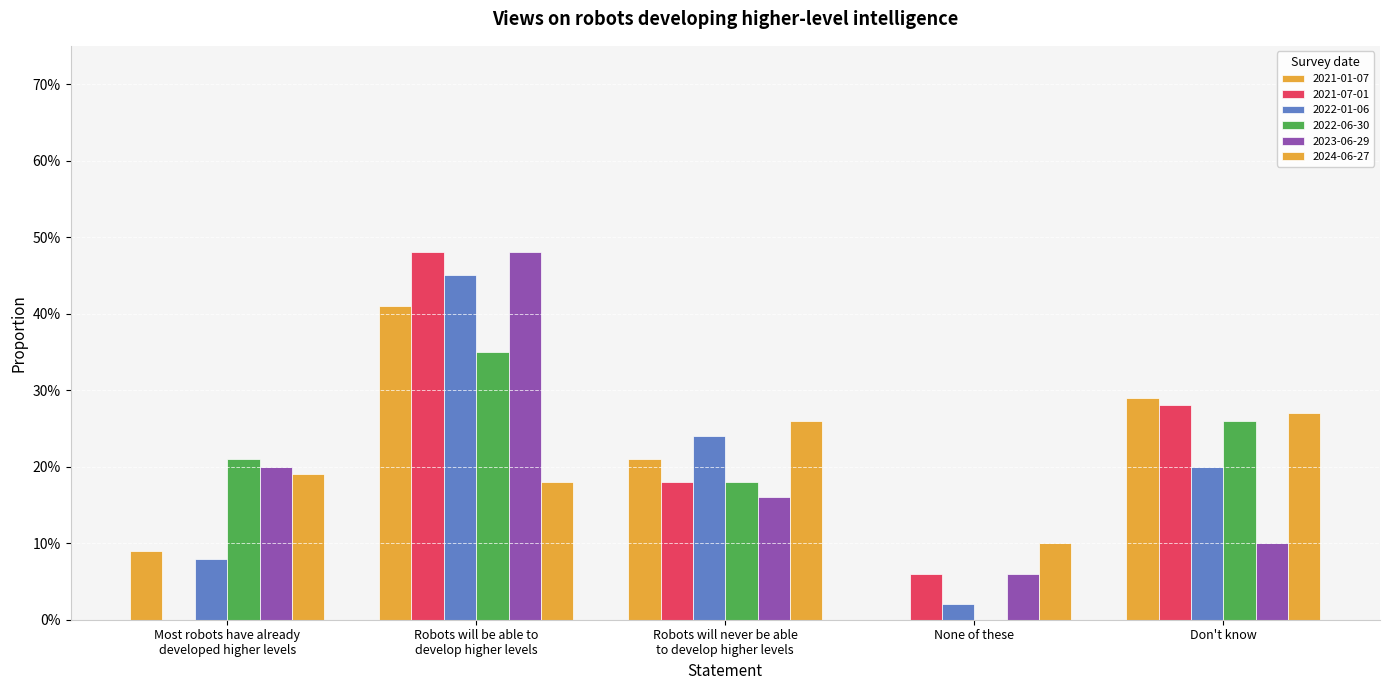

Are the bars horizontal?

No